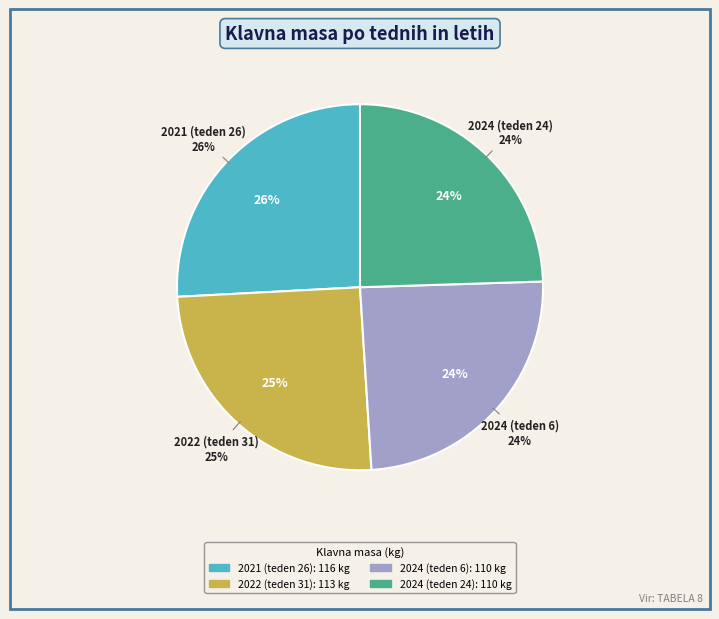

To the nearest percent, what is the combined percentage of 2022 (teden 31) and 2024 (teden 6)?

50%